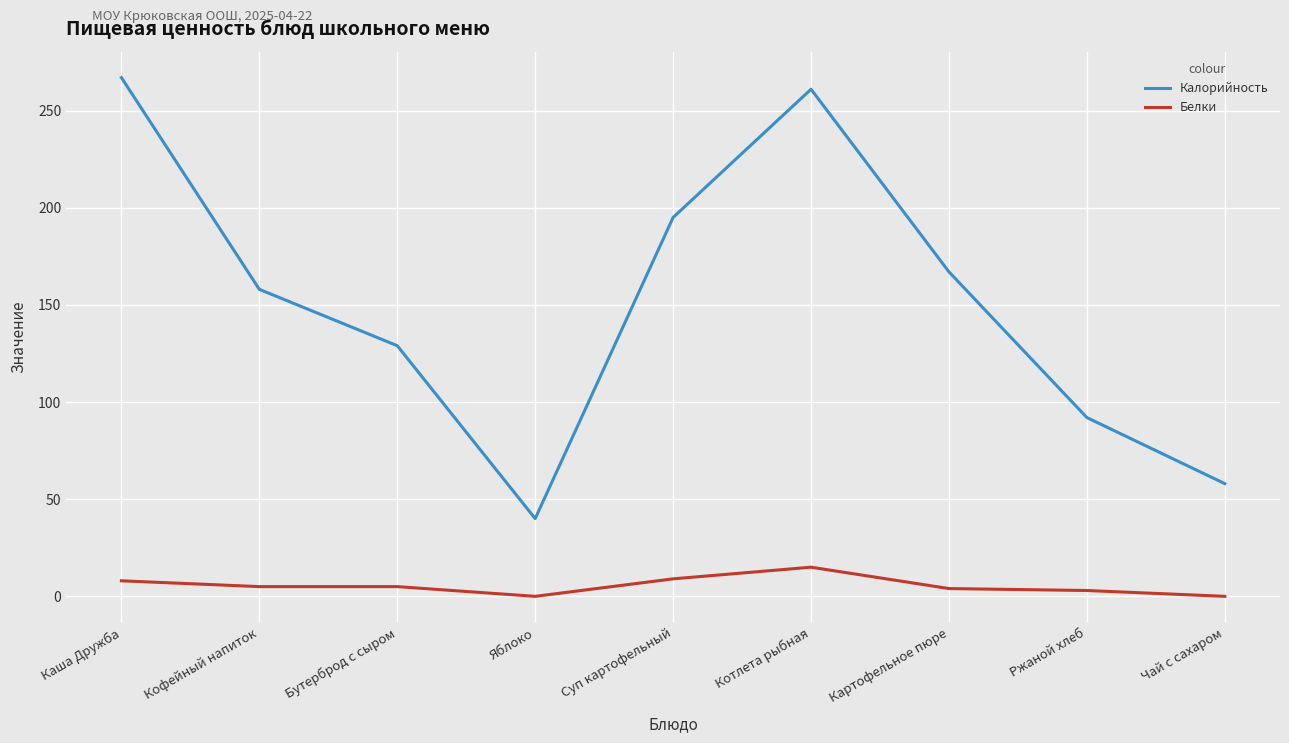

Where does the Калорийность series first go above 158?

Каша Дружба